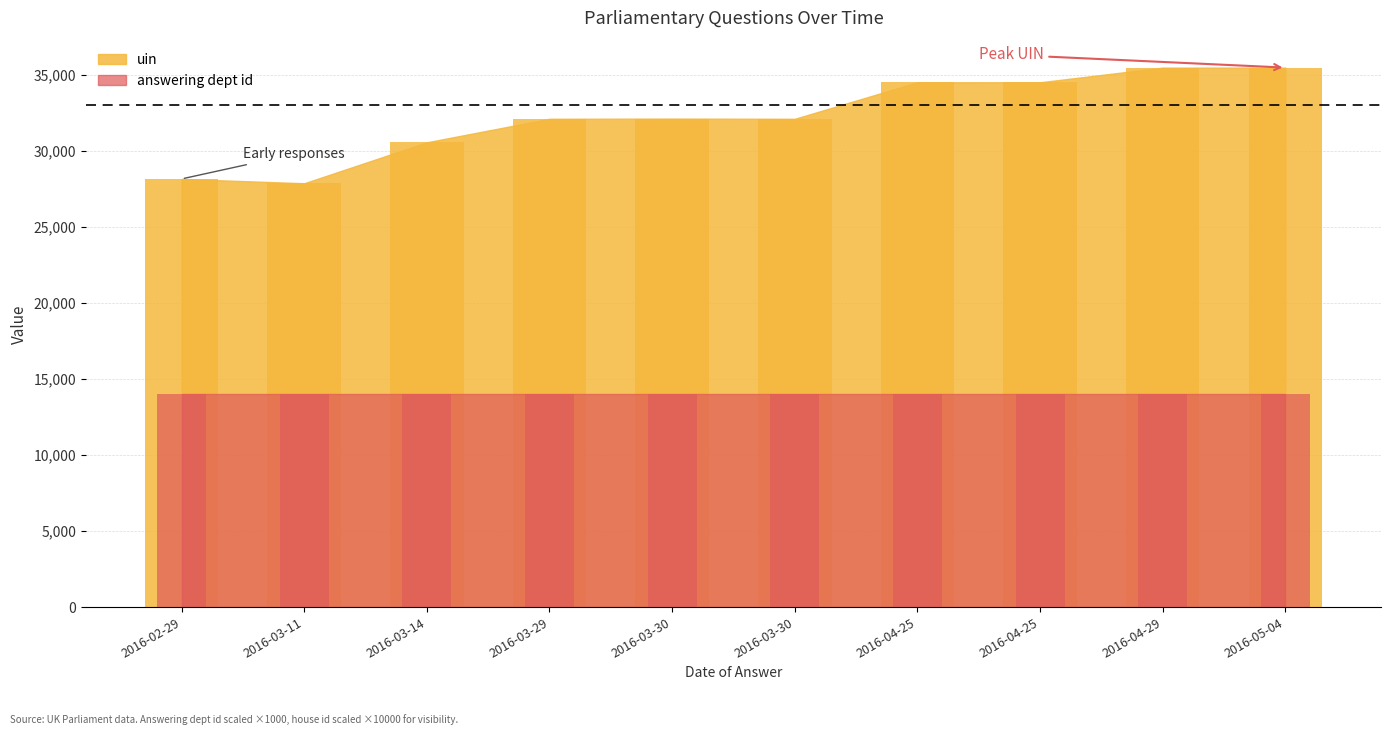

At which label does house id reach its peak?

2016-02-29